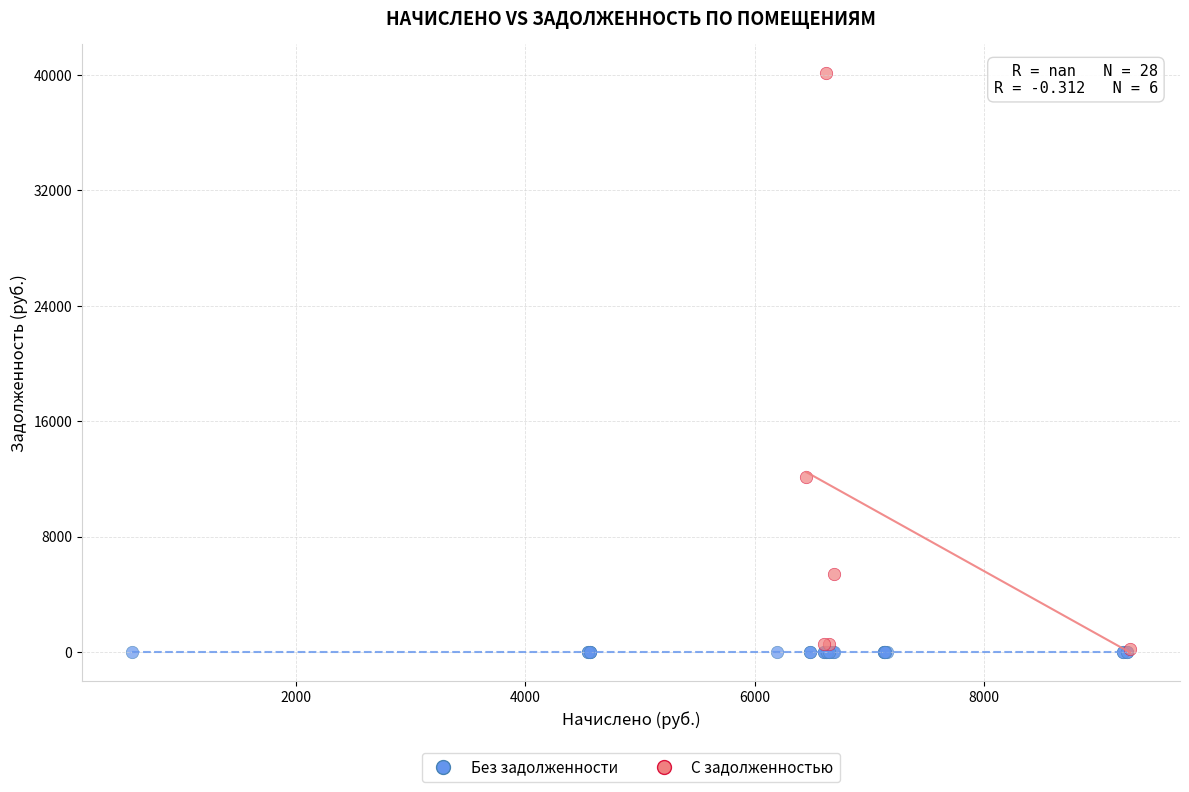

Which series contains the highest Y value?

С задолженностью